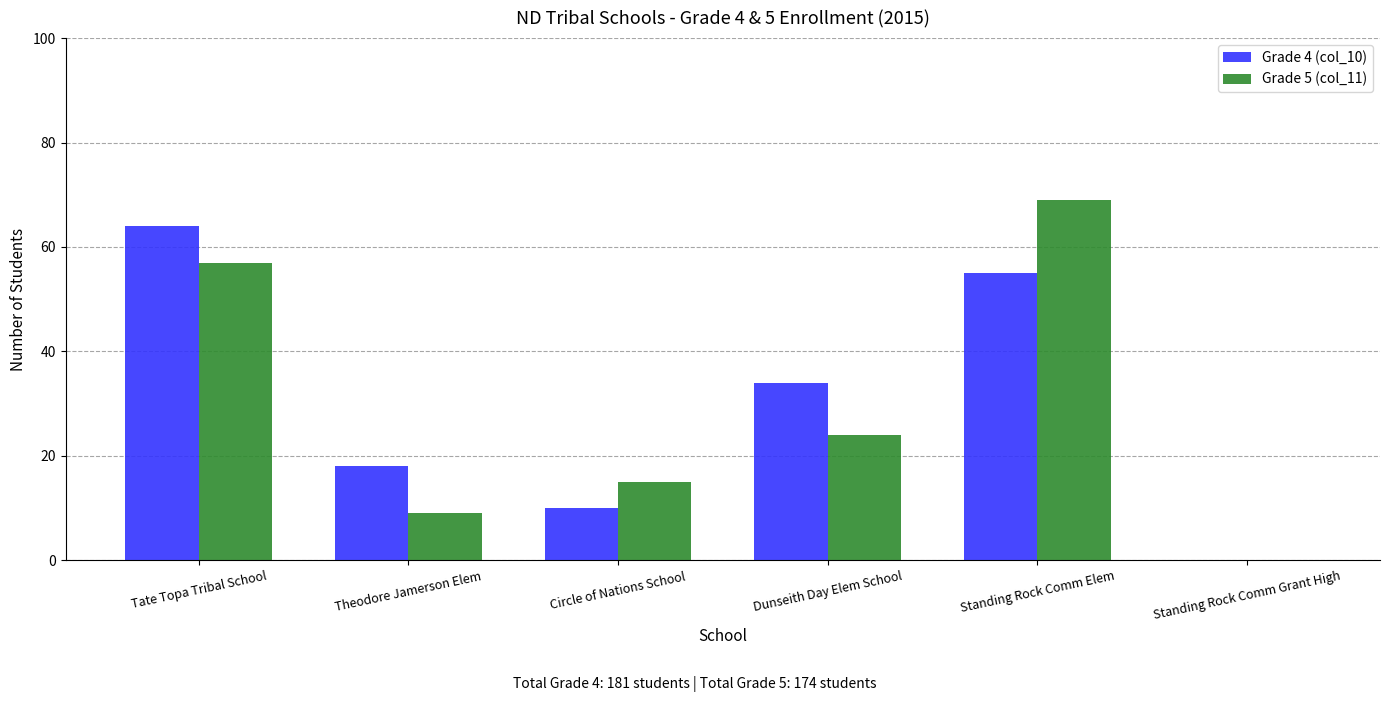

Which category has the highest value in the Grade 4 (col_10) series?

Tate Topa Tribal School